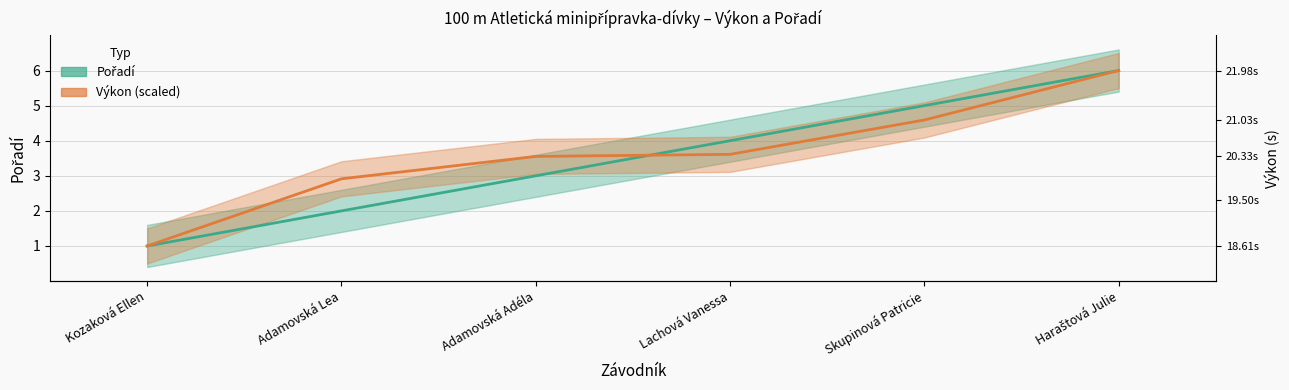

What position from the right is Skupinová Patricie?

2